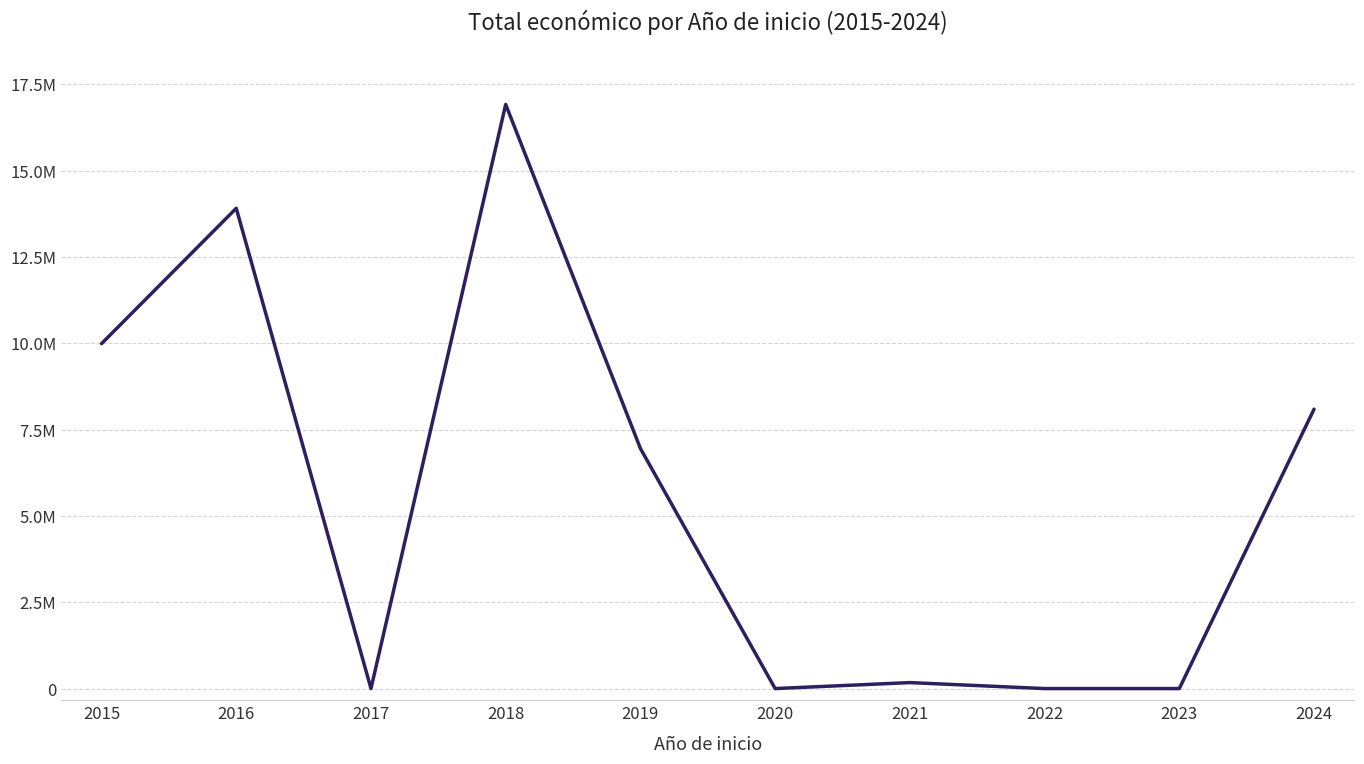

Reading right to left, transcribe all the data shown in this chart.

8092396	0	0	172932	0	6955758	16922165	0	13914032	9991727